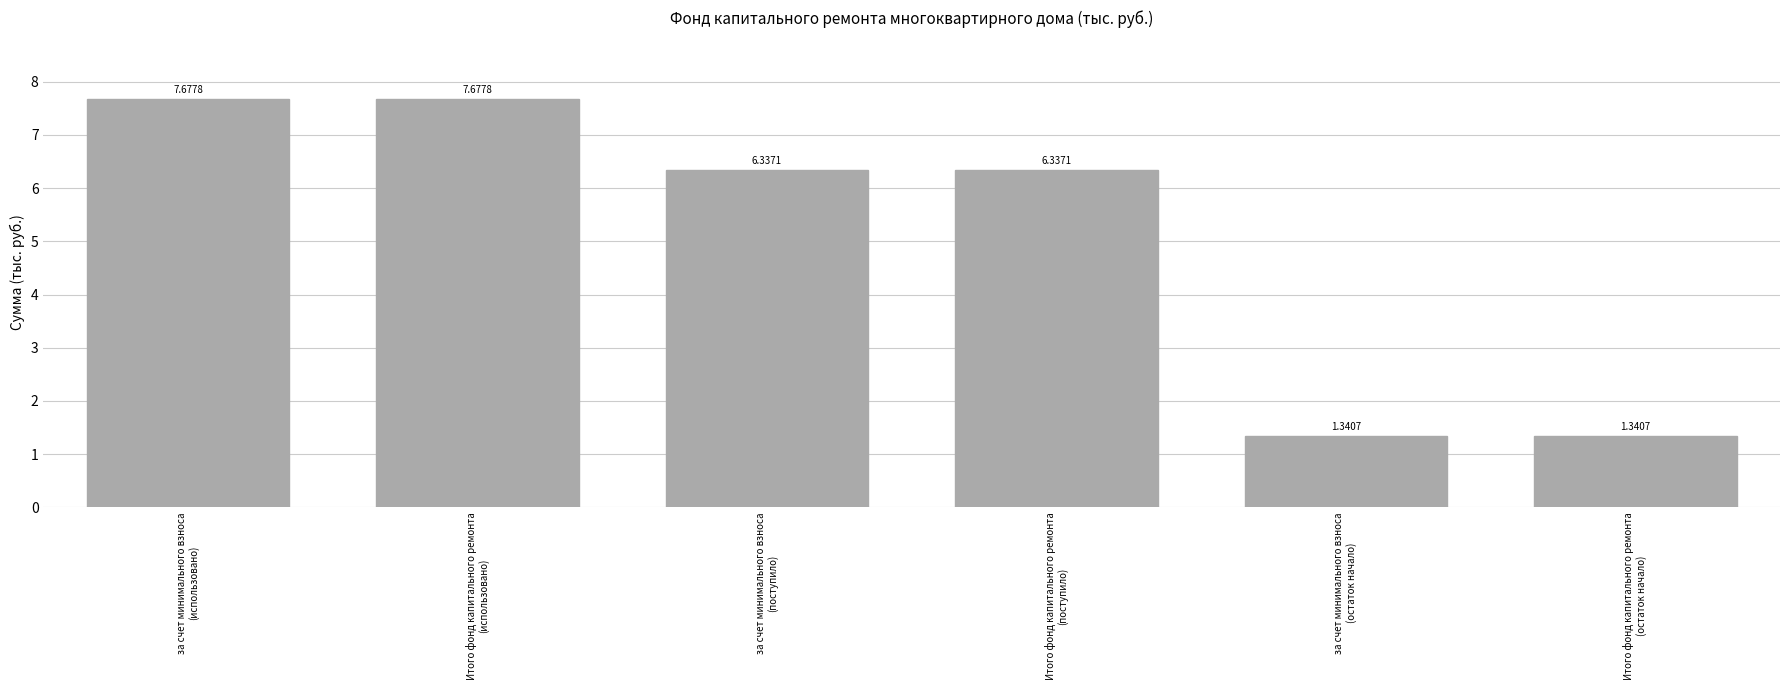

What is the label of the 5th bar from the right?

Итого фонд капитального ремонта
(использовано)